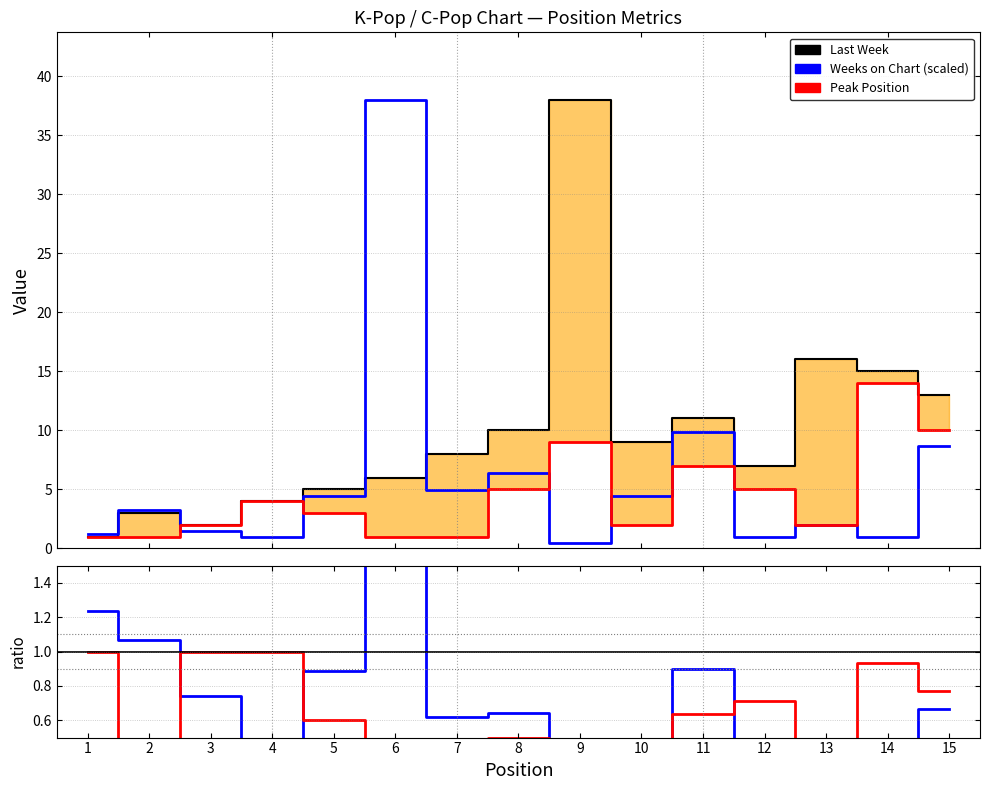

Which label corresponds to the smallest value in the chart?

9